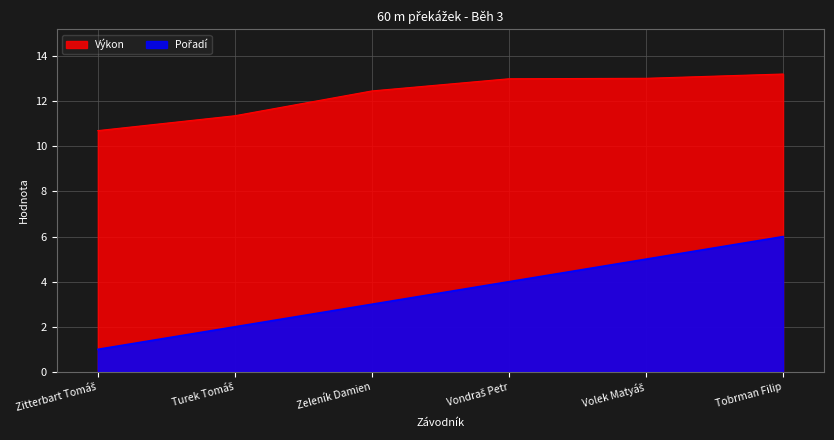

What is the total value across all series at Vondraš Petr?

17.0